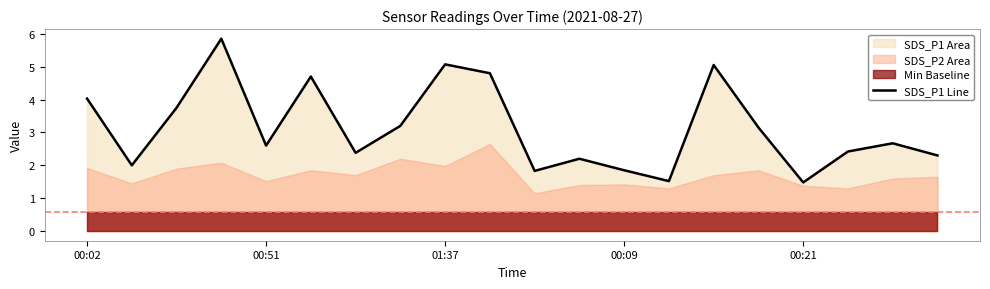

True or false: the data shows 4.8 at 7.

False